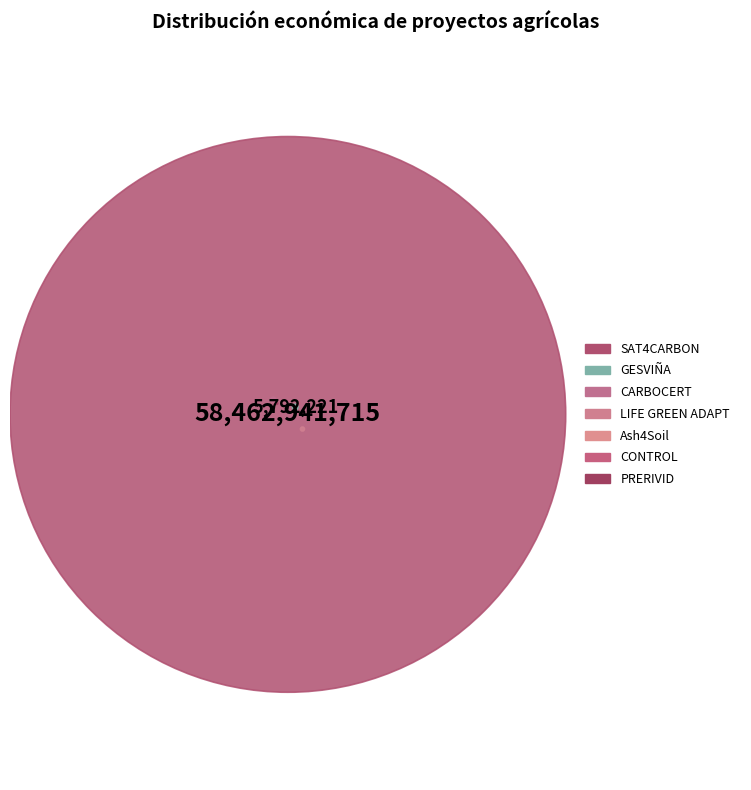

What is the change in value from Ash4Soil to CARBOCERT?

+4587255